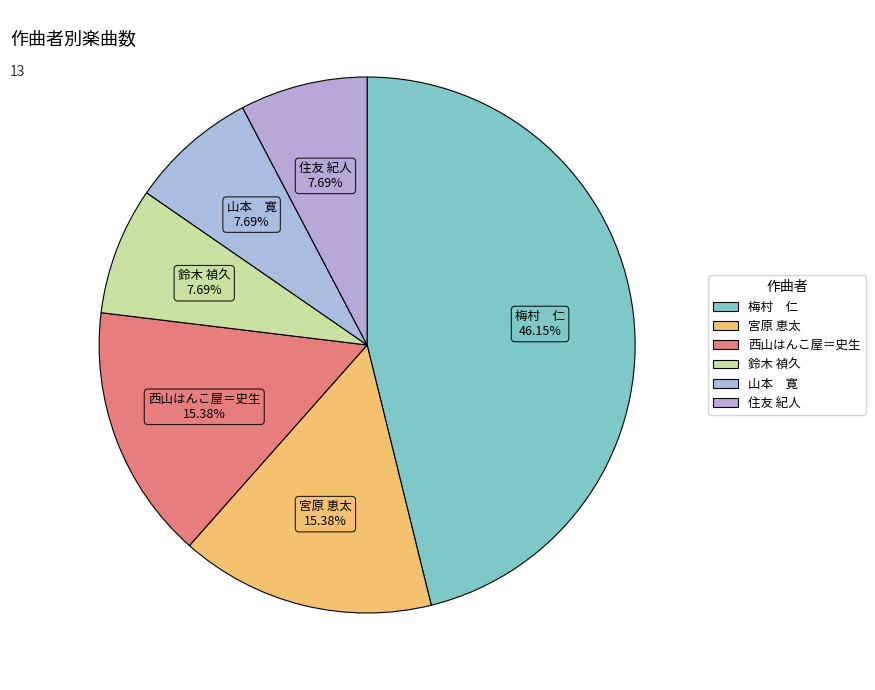

What is the largest slice in the pie chart?

梅村 仁